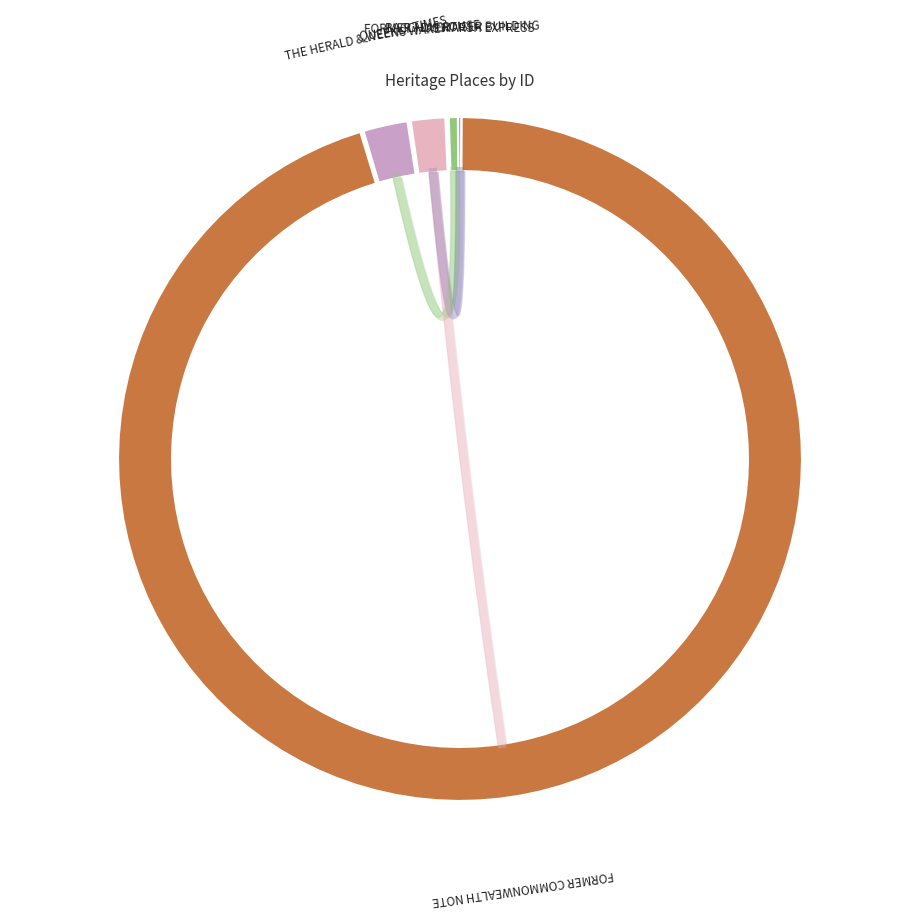

Does any single category account for the majority?

Yes